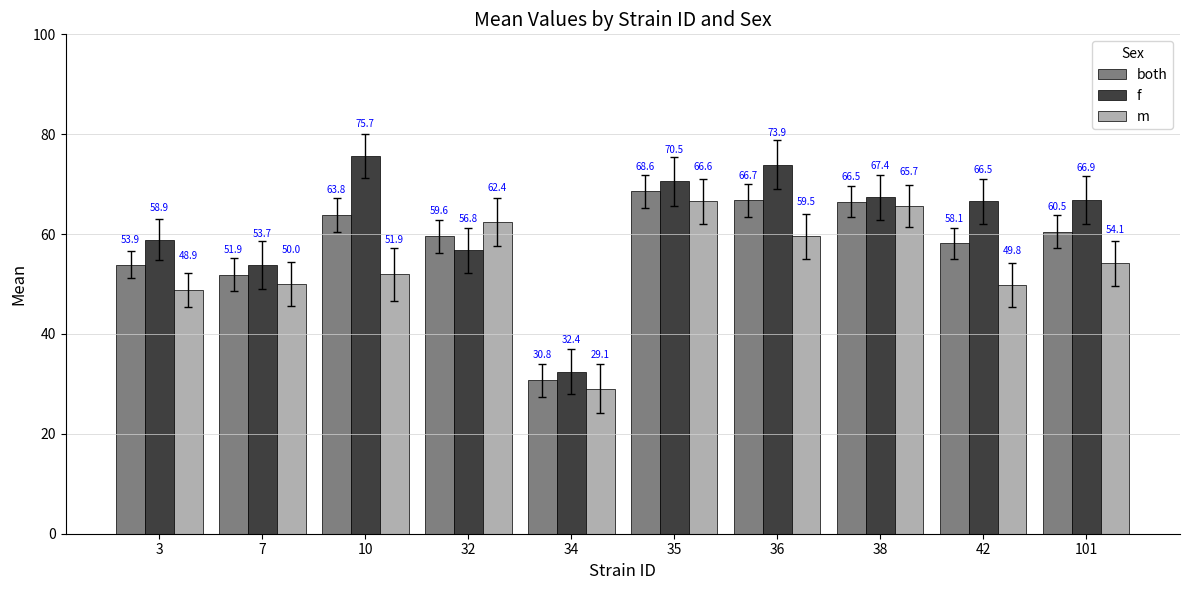

Rank the series at 7 from lowest to highest value.

m, both, f